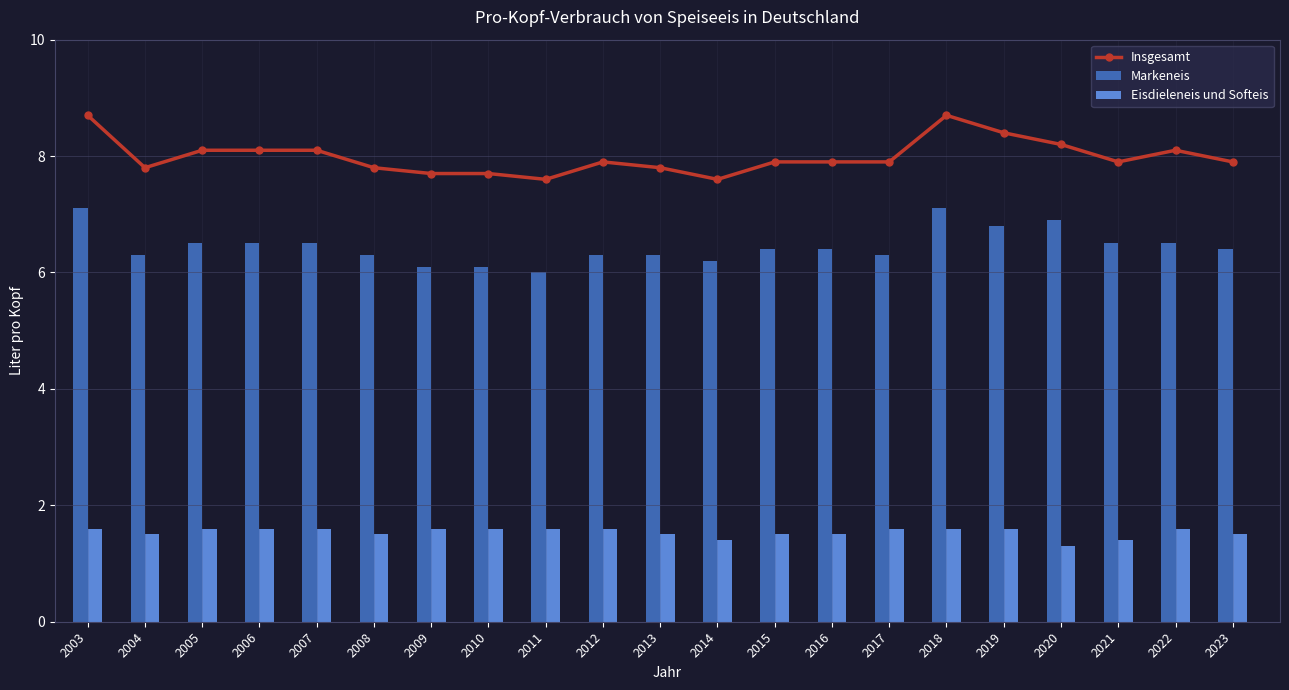

Is the value of Insgesamt at 2006 greater than the value of Eisdieleneis und Softeis at 2010?

Yes